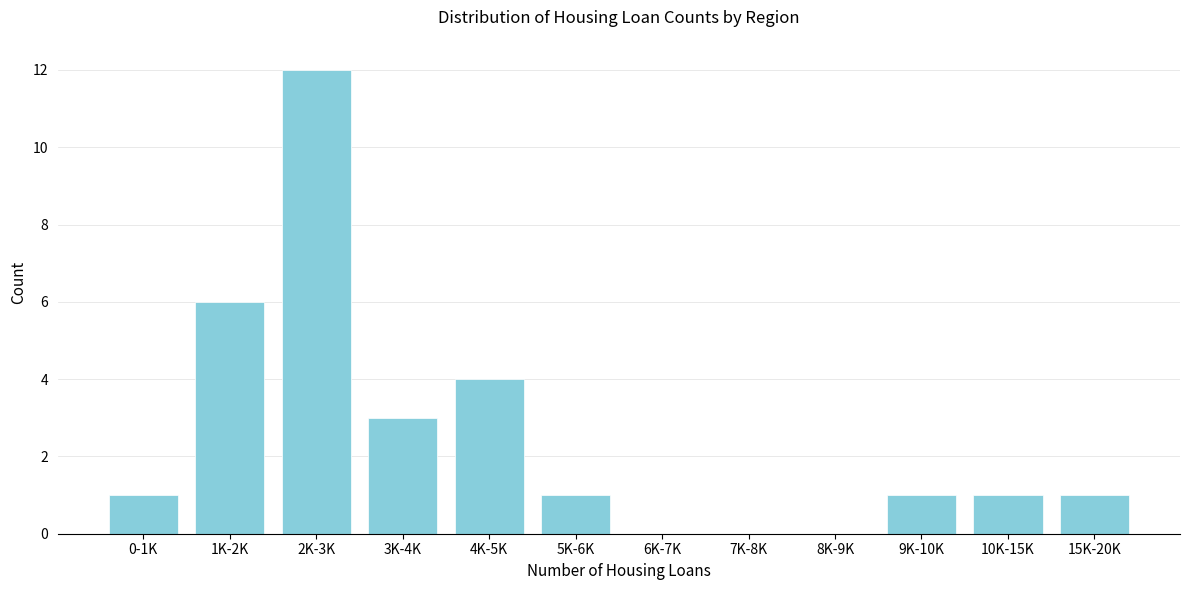

Reading left to right, transcribe all the data shown in this chart.

0-1K=1	1K-2K=6	2K-3K=12	3K-4K=3	4K-5K=4	5K-6K=1	6K-7K=0	7K-8K=0	8K-9K=0	9K-10K=1	10K-15K=1	15K-20K=1